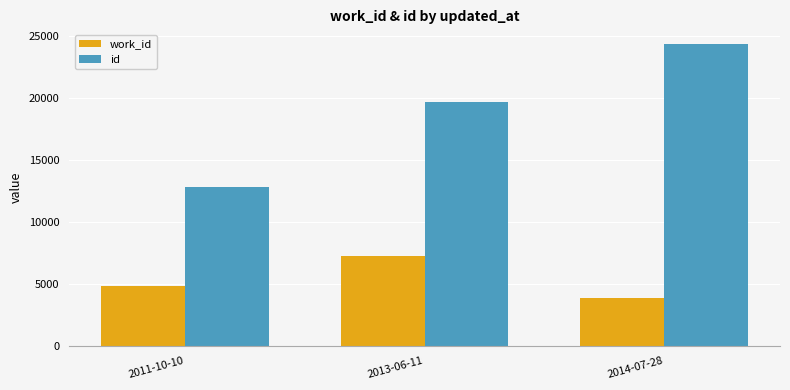

How many categories are shown in the chart?

3